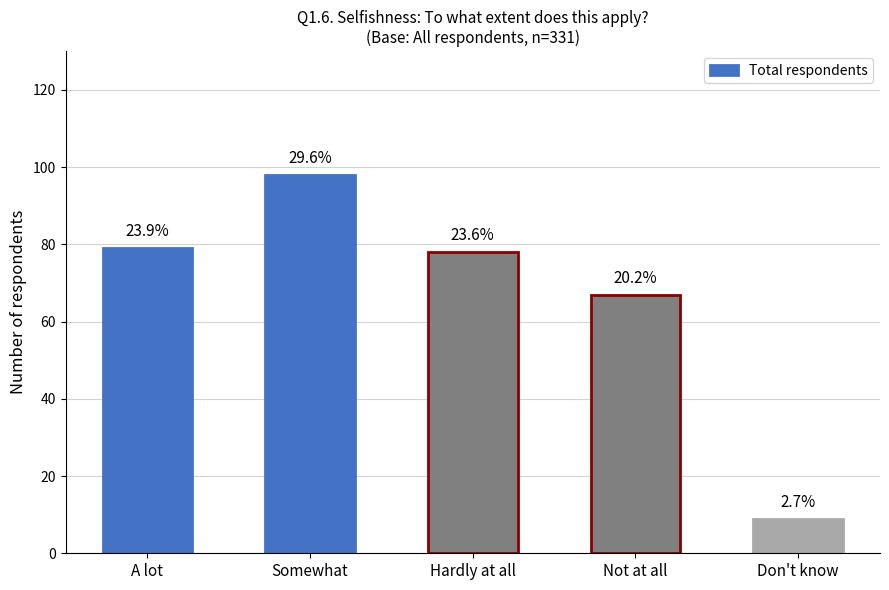

The value at Not at all is 100. True or false?

False